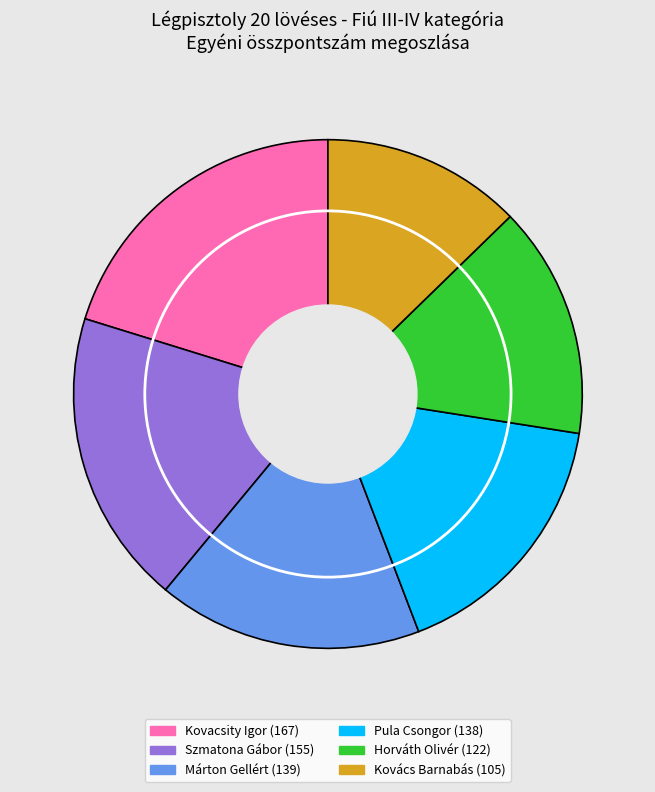

The Kovacsity Igor slice represents 10% of the pie. True or false?

False